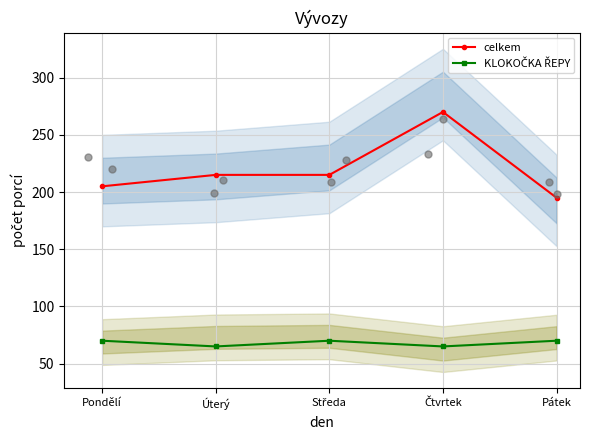

Which series contains the highest Y value?

celkem